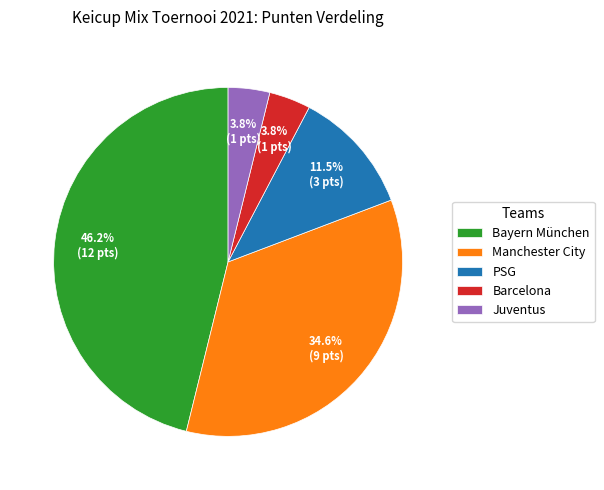

Which slice is the largest?

Bayern München